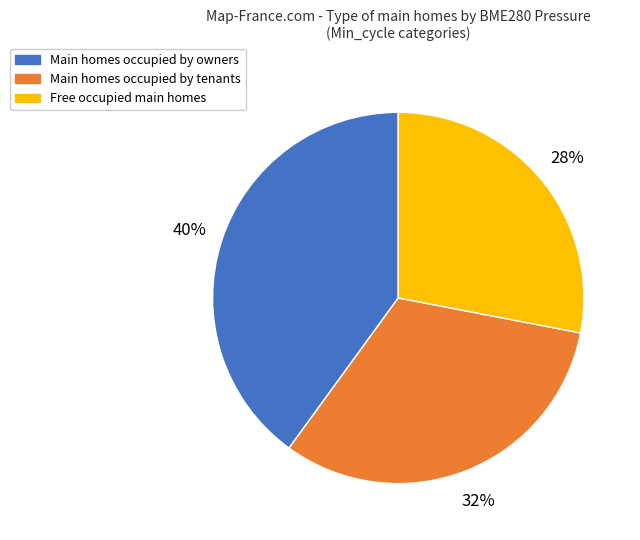

Is there a majority slice in this chart?

No